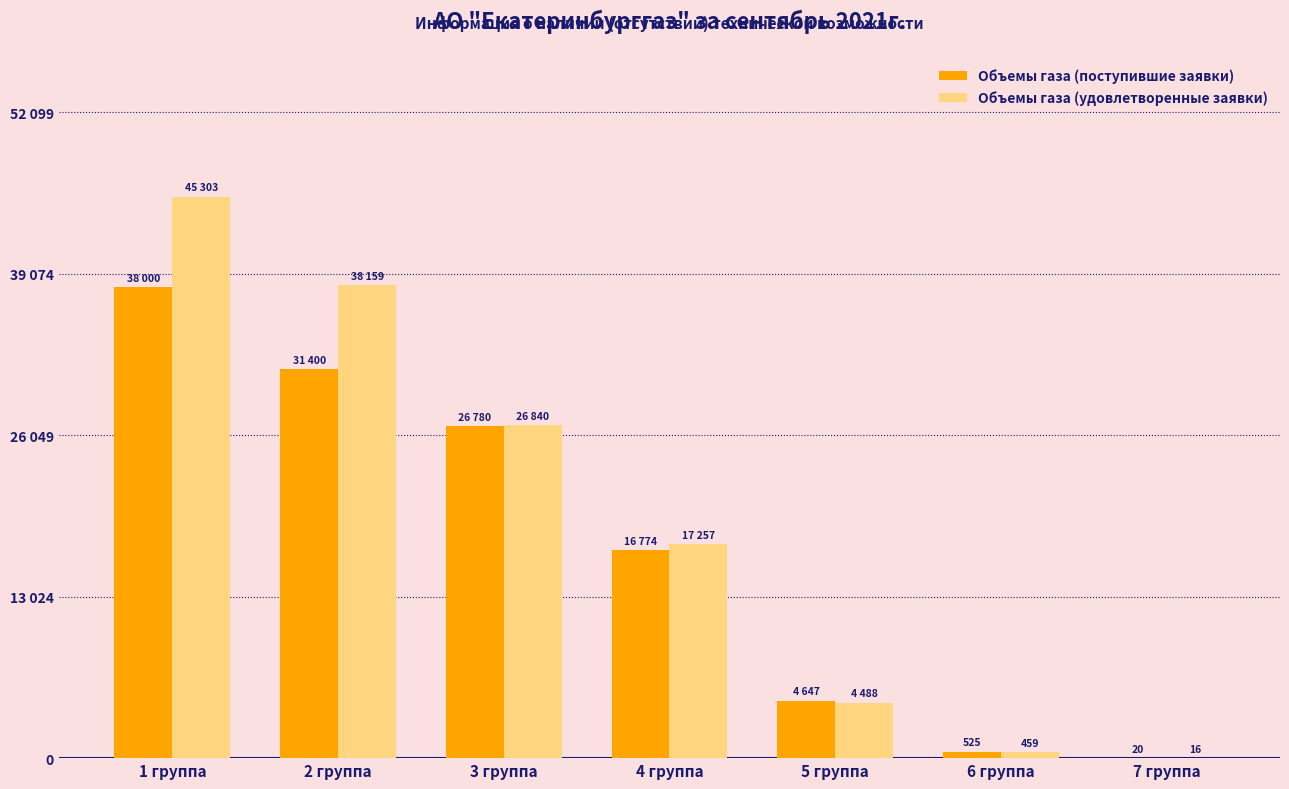

Are the bars horizontal?

No